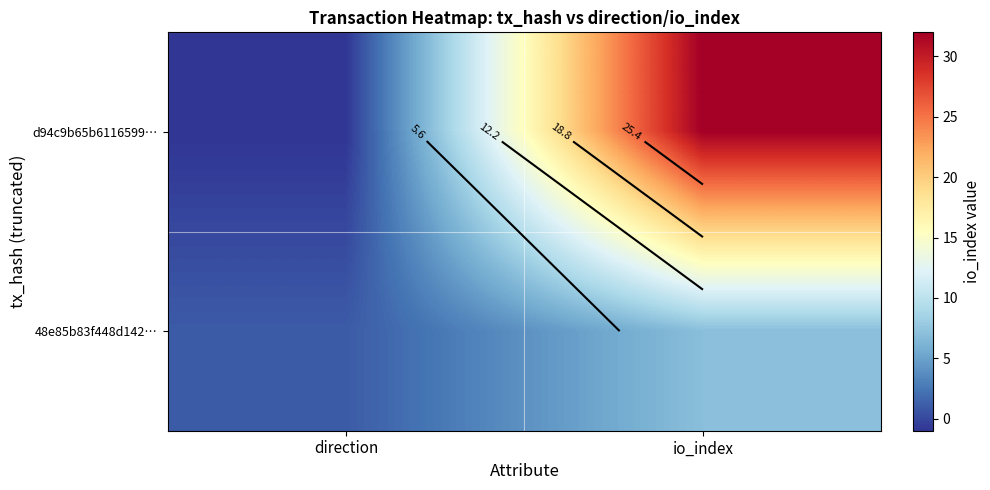

What is the total value across all series at io_index?

39